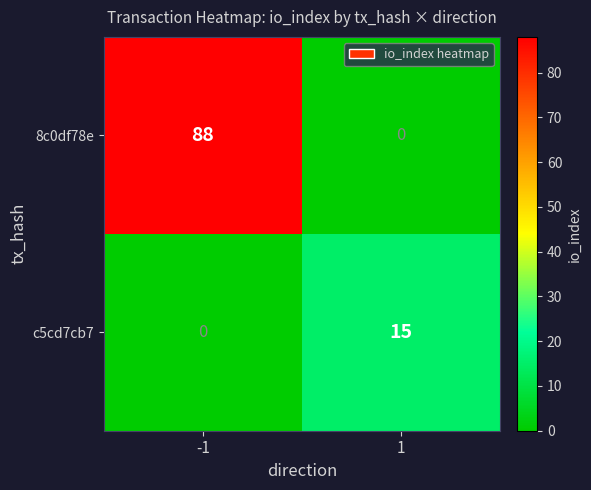

True or false: 8c0df78e has a value of 0 at 1.

True